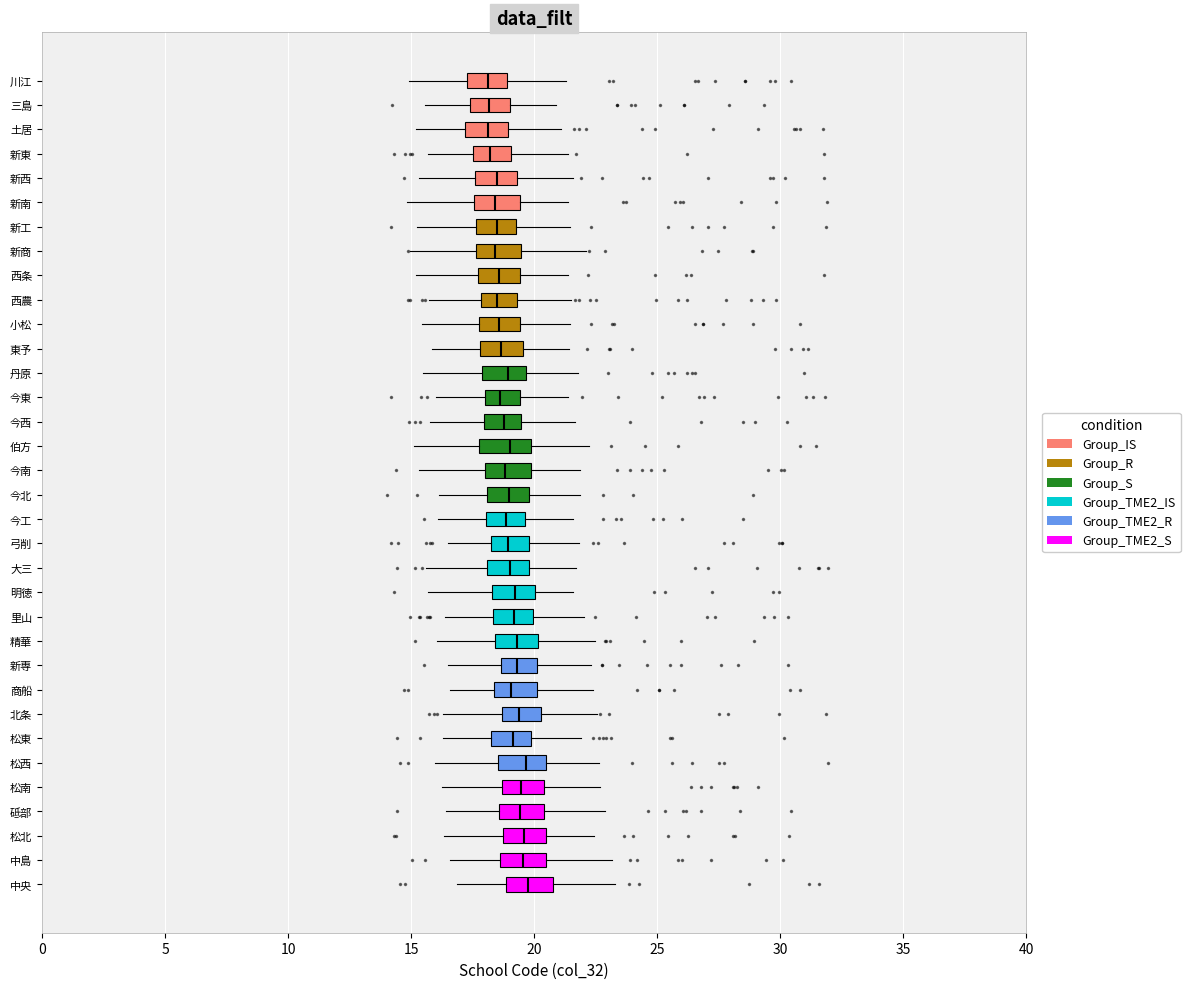

Reading bottom to top, transcribe this box plot: for each box, give where its median line is, the range the box spans, and where its two whiskers end, as read against the x-axis. The values are not printed on the chart, so give them approximately, as read against the axis.

中央: median 20.0, box 19.0 to 21.0, whiskers 17.0 to 23.5
中島: median 19.5, box 18.5 to 20.5, whiskers 16.5 to 23.0
松北: median 19.5, box 19.0 to 20.5, whiskers 16.5 to 22.5
砥部: median 19.5, box 18.5 to 20.5, whiskers 16.5 to 23.0
松南: median 19.5, box 18.5 to 20.5, whiskers 16.0 to 22.5
松西: median 19.5, box 18.5 to 20.5, whiskers 16.0 to 22.5
松東: median 19.0, box 18.5 to 20.0, whiskers 16.5 to 22.0
北条: median 19.5, box 18.5 to 20.5, whiskers 16.5 to 22.5
商船: median 19.0, box 18.5 to 20.0, whiskers 16.5 to 22.5
新専: median 19.5, box 18.5 to 20.0, whiskers 16.5 to 22.5
精華: median 19.5, box 18.5 to 20.0, whiskers 16.0 to 22.5
里山: median 19.0, box 18.5 to 20.0, whiskers 16.5 to 22.0
明徳: median 19.0, box 18.5 to 20.0, whiskers 15.5 to 21.5
大三: median 19.0, box 18.0 to 20.0, whiskers 15.5 to 21.5
弓削: median 19.0, box 18.0 to 20.0, whiskers 16.5 to 22.0
今工: median 19.0, box 18.0 to 19.5, whiskers 16.0 to 21.5
今北: median 19.0, box 18.0 to 20.0, whiskers 16.0 to 22.0
今南: median 19.0, box 18.0 to 20.0, whiskers 15.5 to 22.0
伯方: median 19.0, box 17.5 to 20.0, whiskers 15.0 to 22.0
今西: median 19.0, box 18.0 to 19.5, whiskers 16.0 to 21.5
今東: median 18.5, box 18.0 to 19.5, whiskers 16.0 to 21.5
丹原: median 19.0, box 18.0 to 19.5, whiskers 15.5 to 22.0
東予: median 18.5, box 18.0 to 19.5, whiskers 16.0 to 21.5
小松: median 18.5, box 18.0 to 19.5, whiskers 15.5 to 21.5
西農: median 18.5, box 18.0 to 19.5, whiskers 15.5 to 21.5
西条: median 18.5, box 17.5 to 19.5, whiskers 15.0 to 21.5
新商: median 18.5, box 17.5 to 19.5, whiskers 15.0 to 22.0
新工: median 18.5, box 17.5 to 19.5, whiskers 15.0 to 21.5
新南: median 18.5, box 17.5 to 19.5, whiskers 15.0 to 21.5
新西: median 18.5, box 17.5 to 19.5, whiskers 15.5 to 21.5
新東: median 18.0, box 17.5 to 19.0, whiskers 15.5 to 21.5
土居: median 18.0, box 17.0 to 19.0, whiskers 15.0 to 21.0
三島: median 18.0, box 17.5 to 19.0, whiskers 15.5 to 21.0
川江: median 18.0, box 17.5 to 19.0, whiskers 15.0 to 21.5